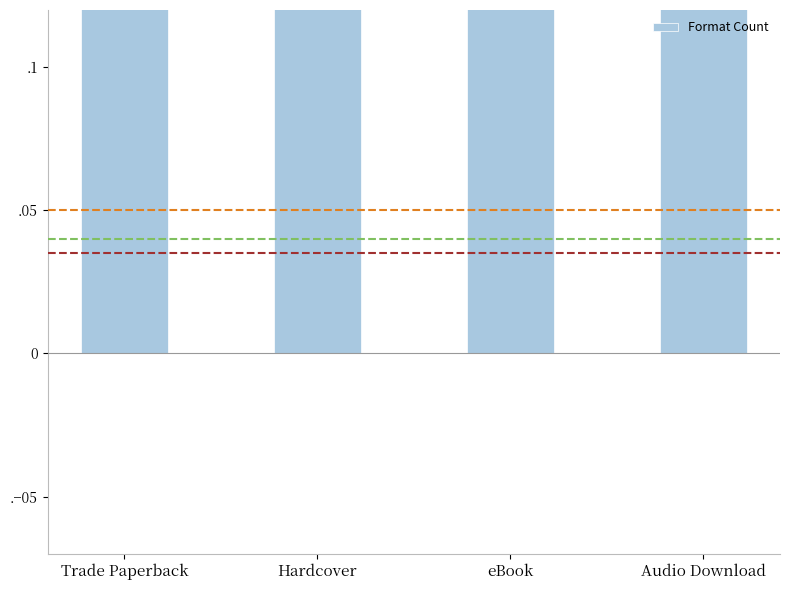

What position from the left is Trade Paperback?

1